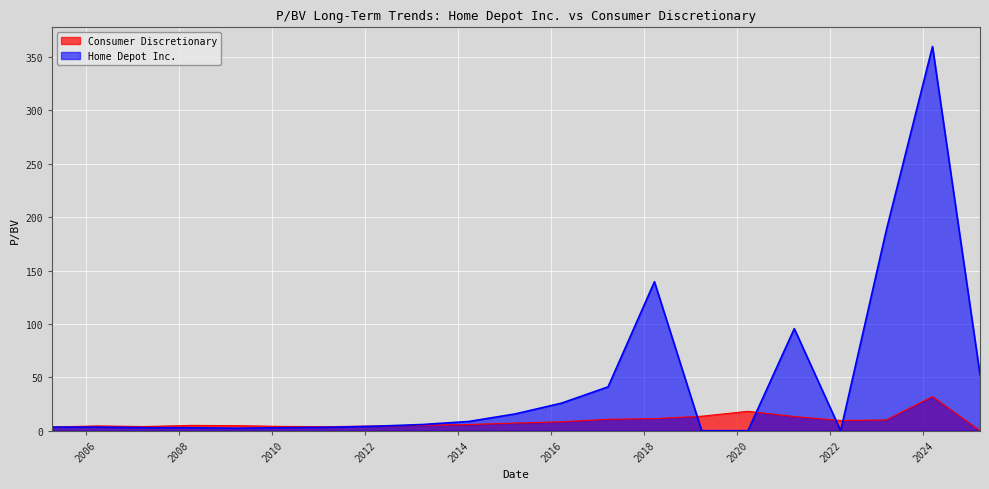

List the series in order of their peak value, lowest first.

Consumer Discretionary, Home Depot Inc.